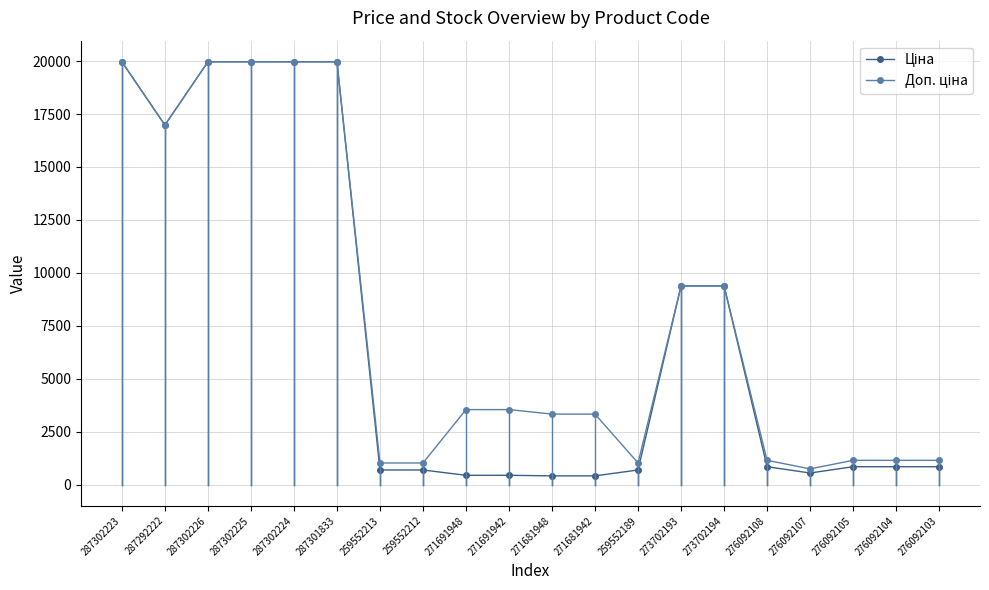

What is the label of the 6th point from the right?

273702194